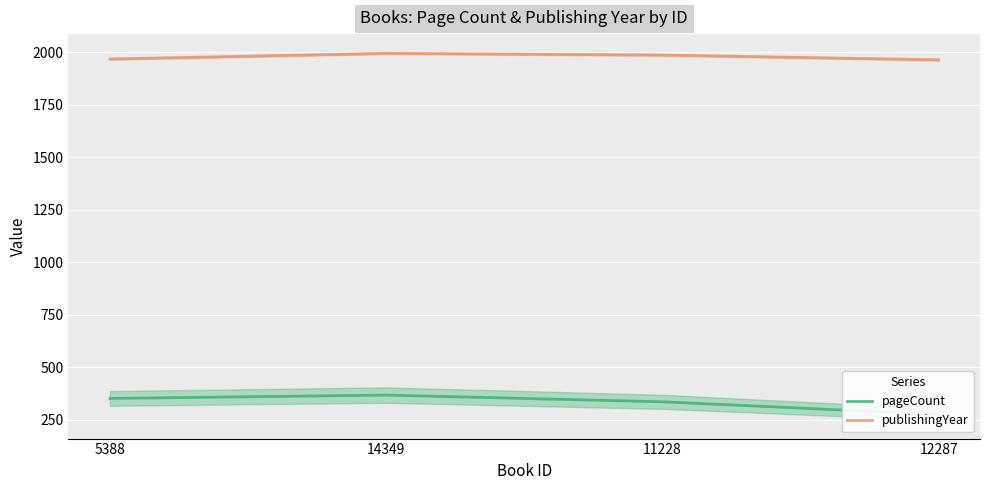

What is the value of the publishingYear point at the 1st from the left?

1969